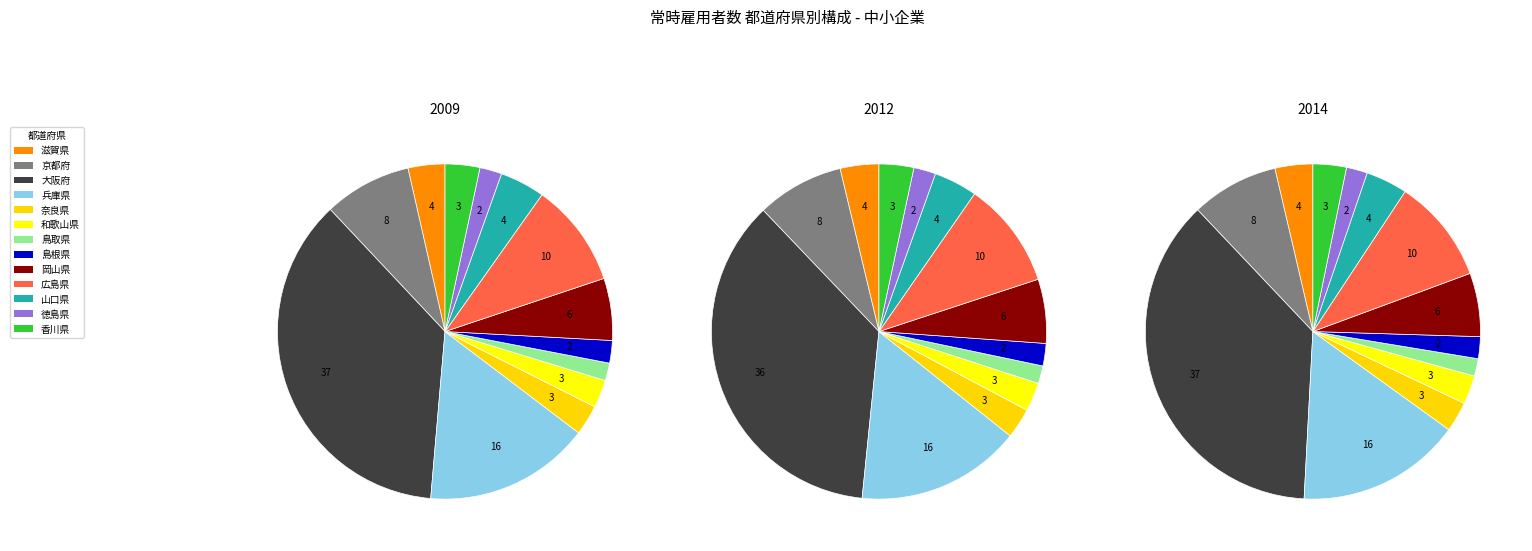

How many segments does this pie chart have?

13